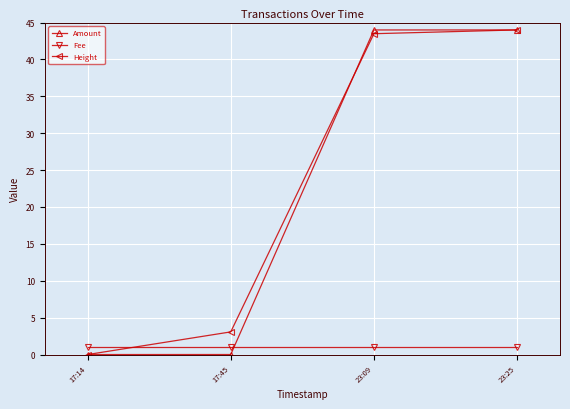

What is the approximate value of Height at 17:45?

3.1